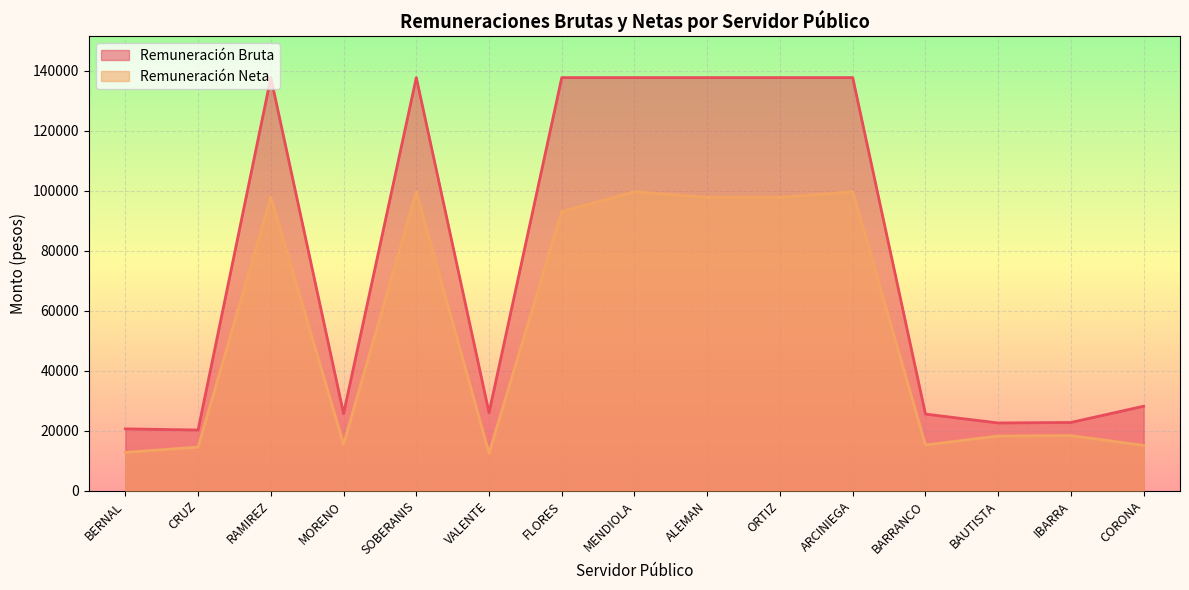

Does the chart display data point markers on the line(s)?

No